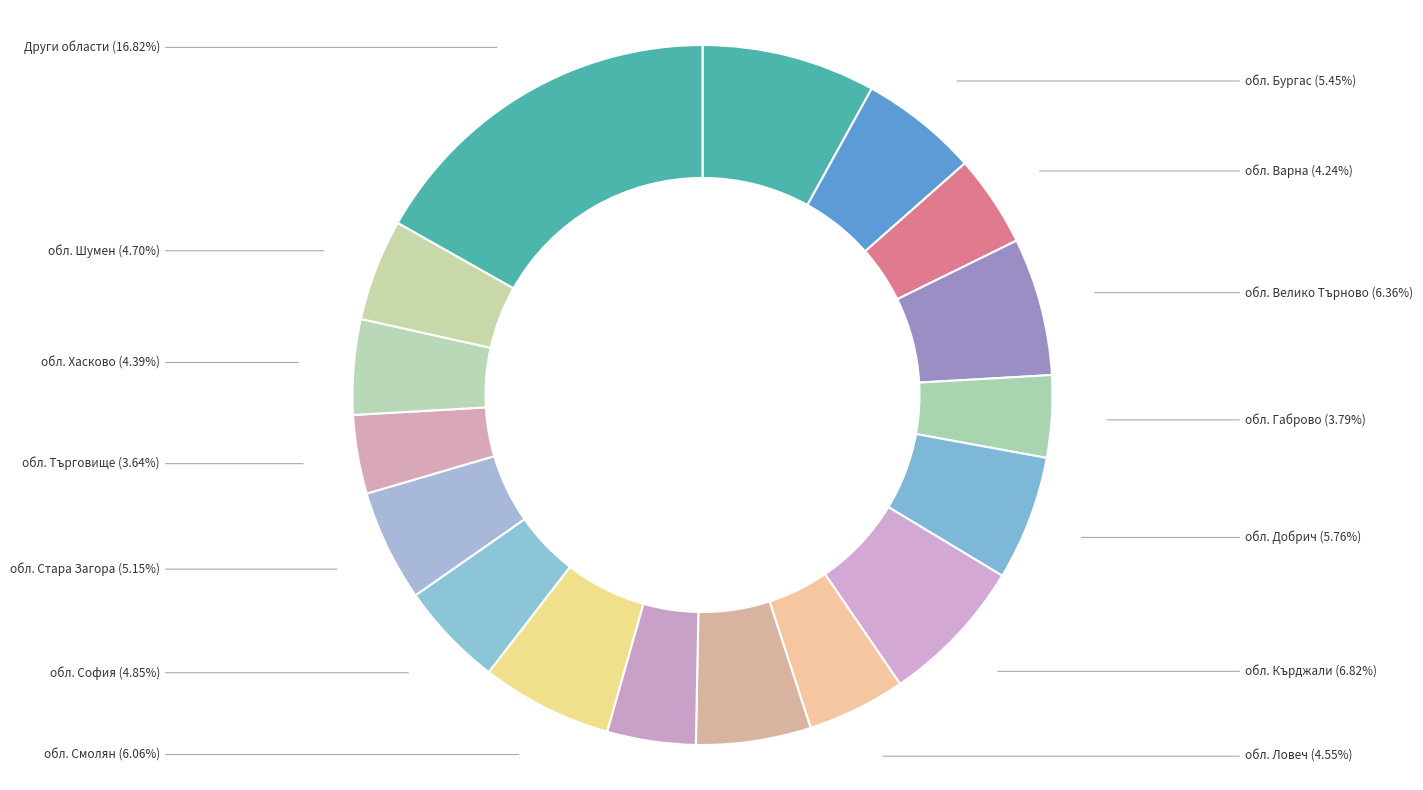

How many slices are in this pie chart?

17